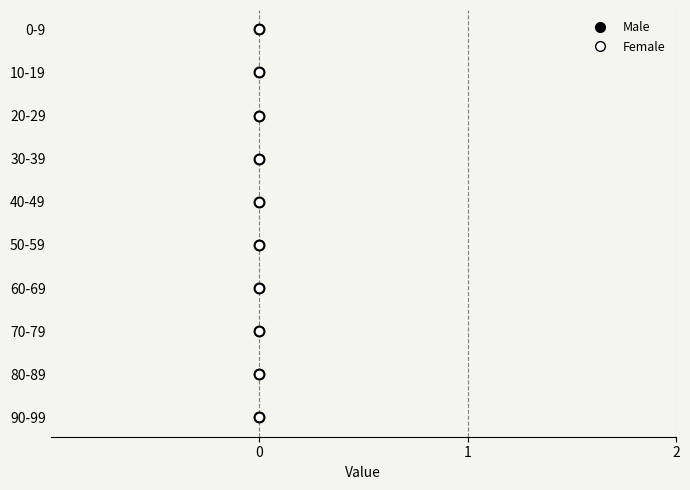

Which series has the largest Y range (max minus min)?

Male